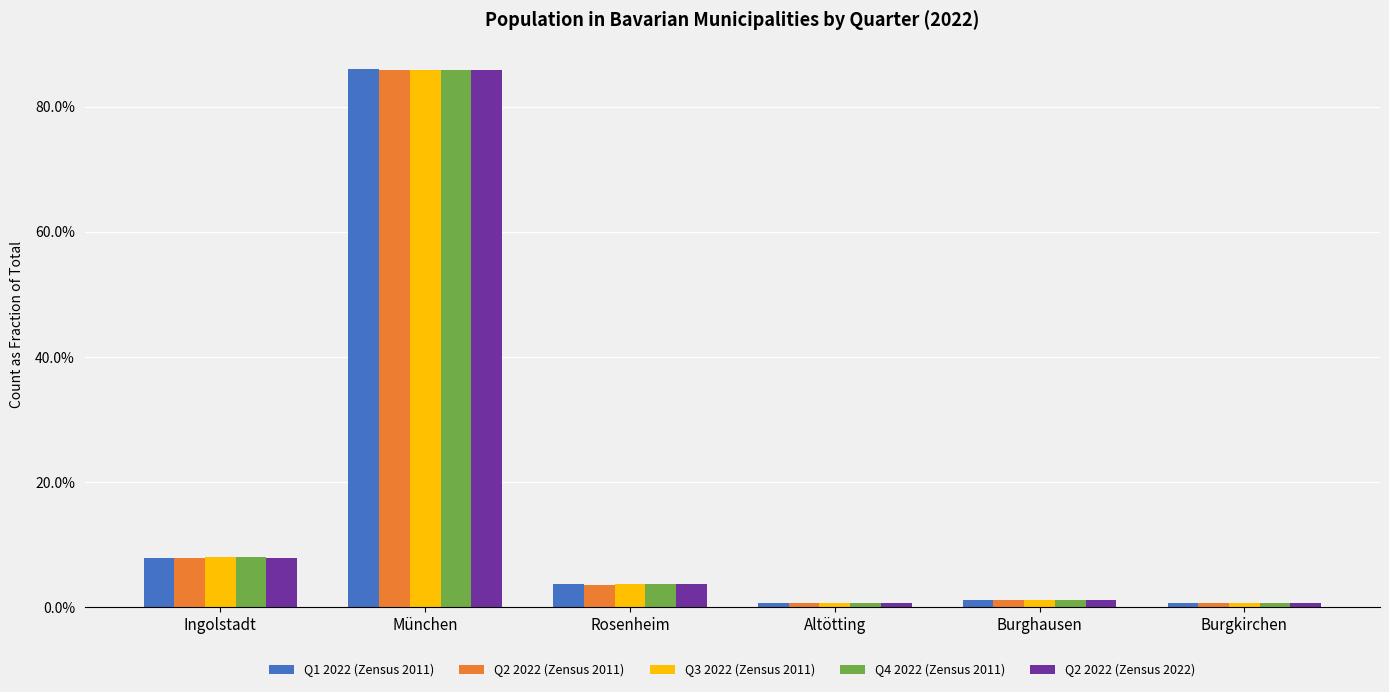

Between Rosenheim and Burgkirchen, which series saw the biggest shift?

Q2 2022 (Zensus 2022)